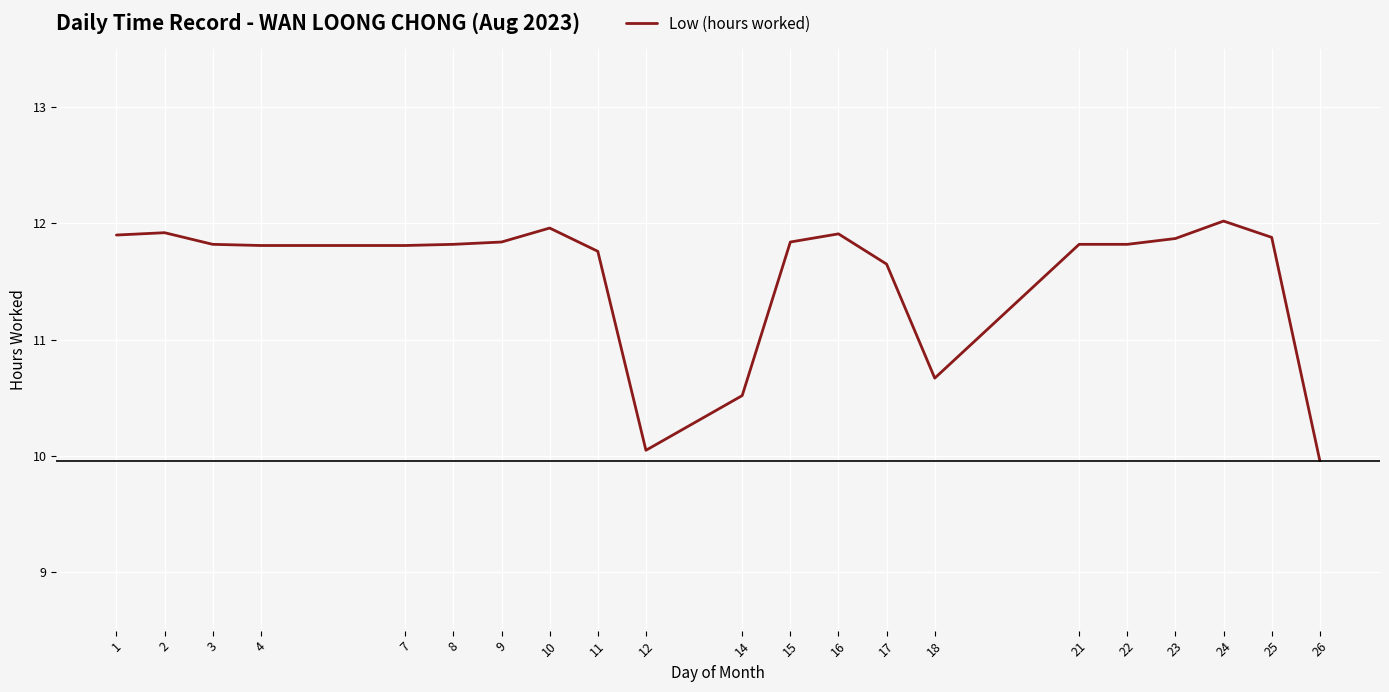

Is this an area chart (filled region under the line)?

No